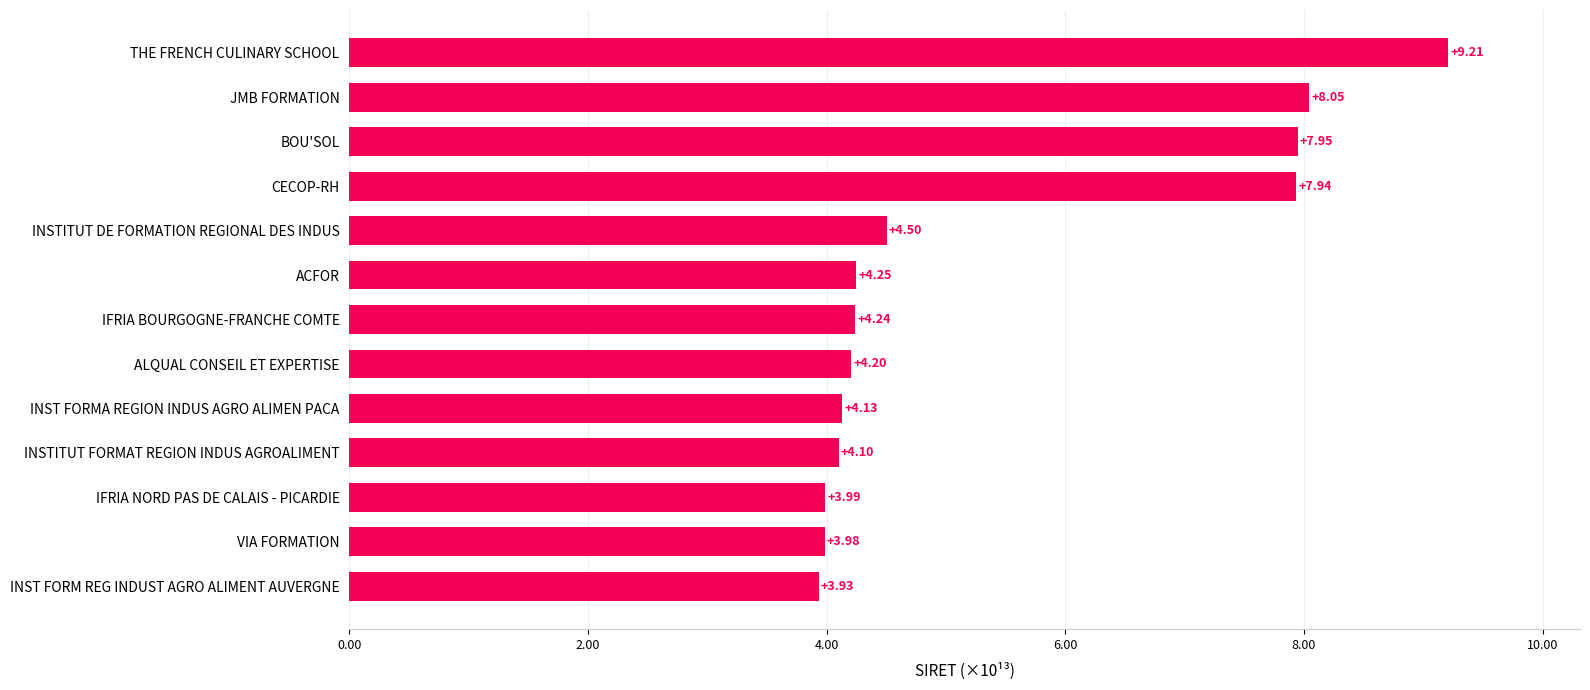

What is the maximum value shown in the chart?

92084886800013